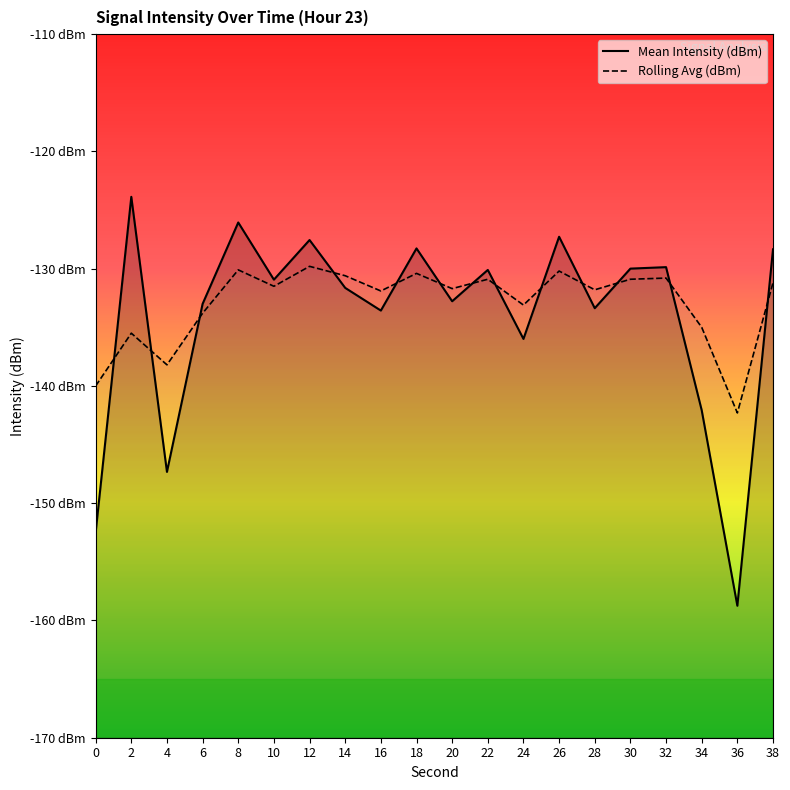

Rank the series by their maximum value, from highest to lowest.

Mean Intensity (dBm), Rolling Avg (dBm)